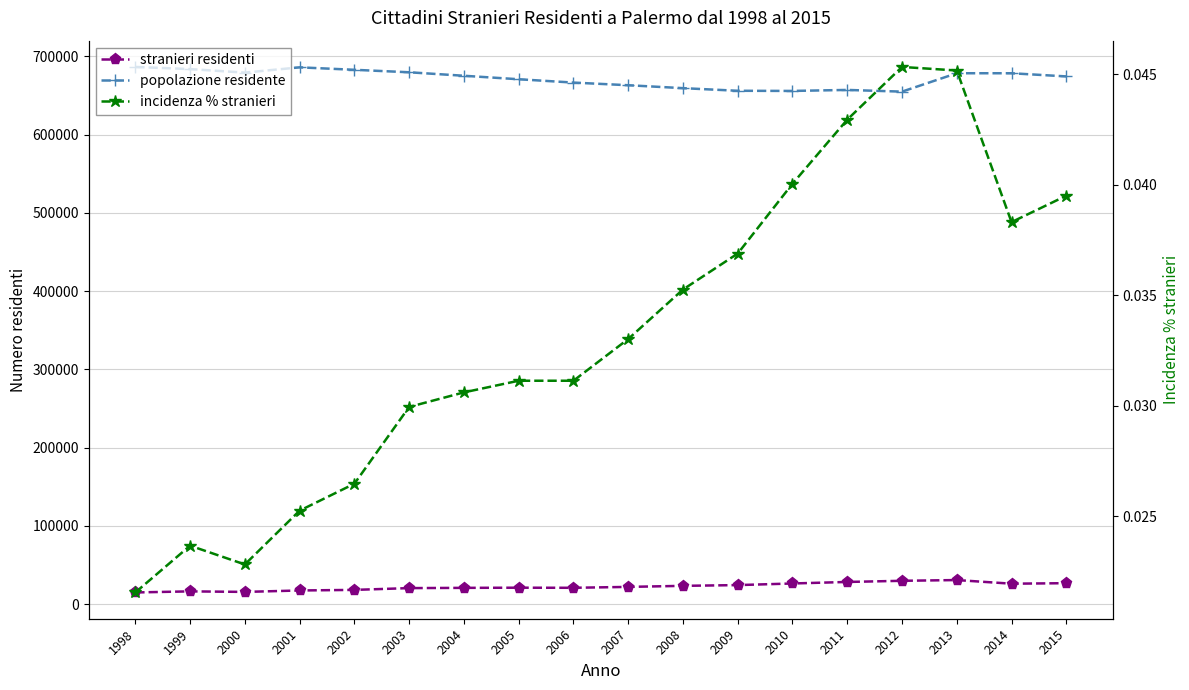

Reading left to right, extract all data points from this chart.

stranieri residenti: 1998=14800.0	1999=16188.0	2000=15504.0	2001=17329.0	2002=18081.0	2003=20359.0	2004=20671.0	2005=20888.0	2006=20755.0	2007=21901.0	2008=23255.0	2009=24205.0	2010=26269.0	2011=28227.0	2012=29696.0	2013=30652.0	2014=25997.0	2015=26647.0
popolazione residente: 1998=686551.0	1999=683794.0	2000=679290.0	2001=686045.0	2002=682901.0	2003=679730.0	2004=675277.0	2005=670820.0	2006=666552.0	2007=663173.0	2008=659433.0	2009=656081.0	2010=655875.0	2011=657166.0	2012=654987.0	2013=678492.0	2014=678492.0	2015=674435.0
incidenza % stranieri: 1998=0.0	1999=0.0	2000=0.0	2001=0.0	2002=0.0	2003=0.0	2004=0.0	2005=0.0	2006=0.0	2007=0.0	2008=0.0	2009=0.0	2010=0.0	2011=0.0	2012=0.0	2013=0.0	2014=0.0	2015=0.0